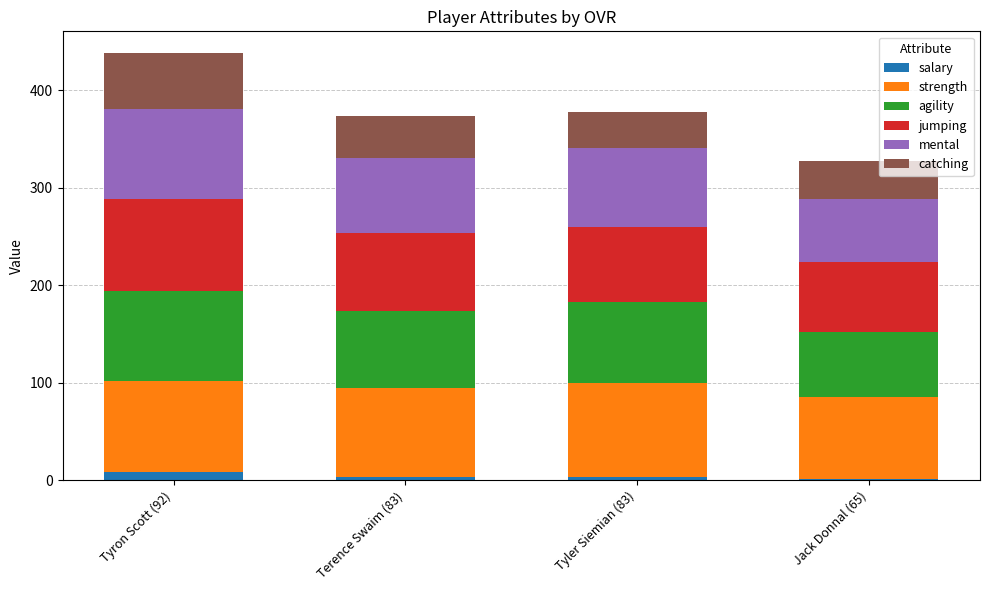

At which category is the sum across all series the highest?

Tyron Scott (92)